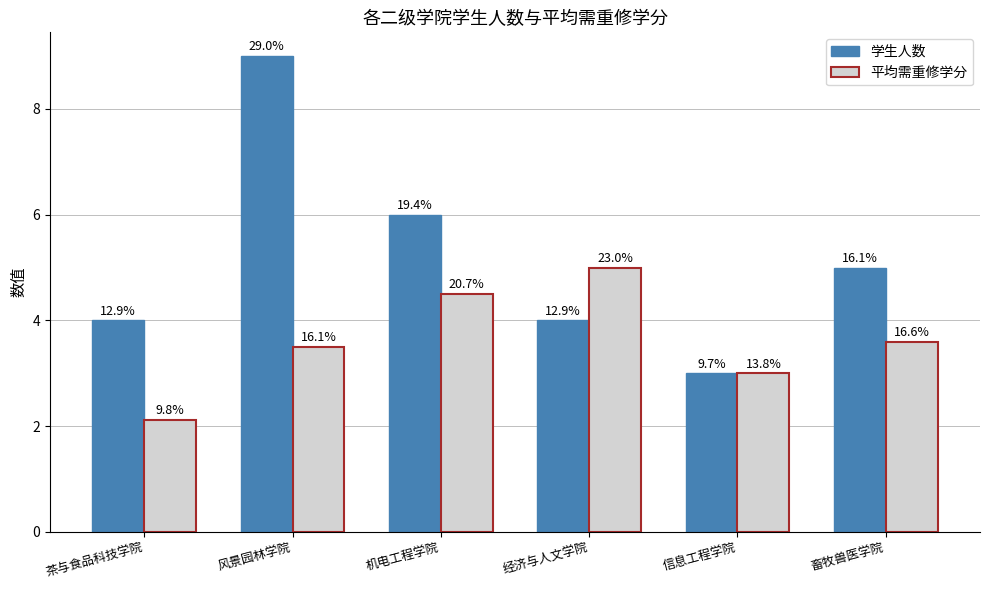

Which has a higher value, 信息工程学院 or 机电工程学院?

机电工程学院